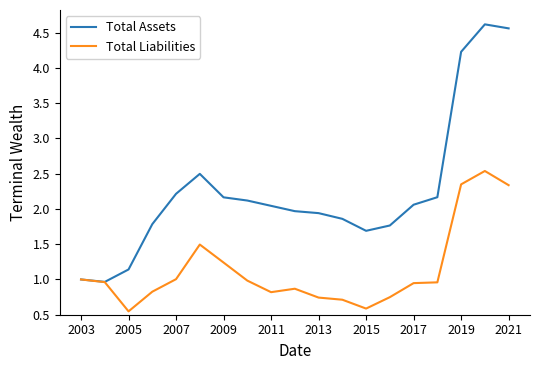

What is the highest value of the Total Liabilities series?

2.5